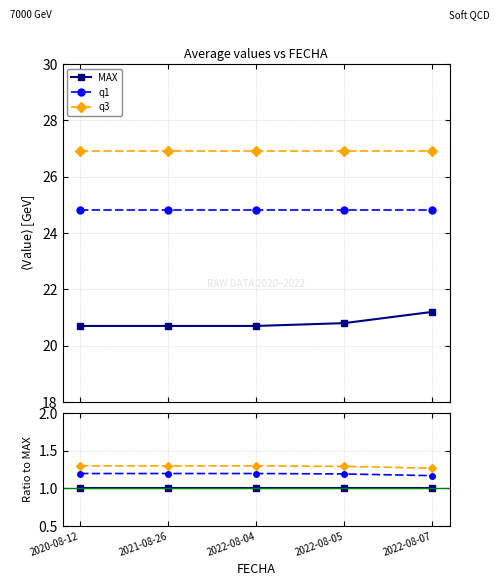

True or false: MAX and q1 intersect in this chart.

False